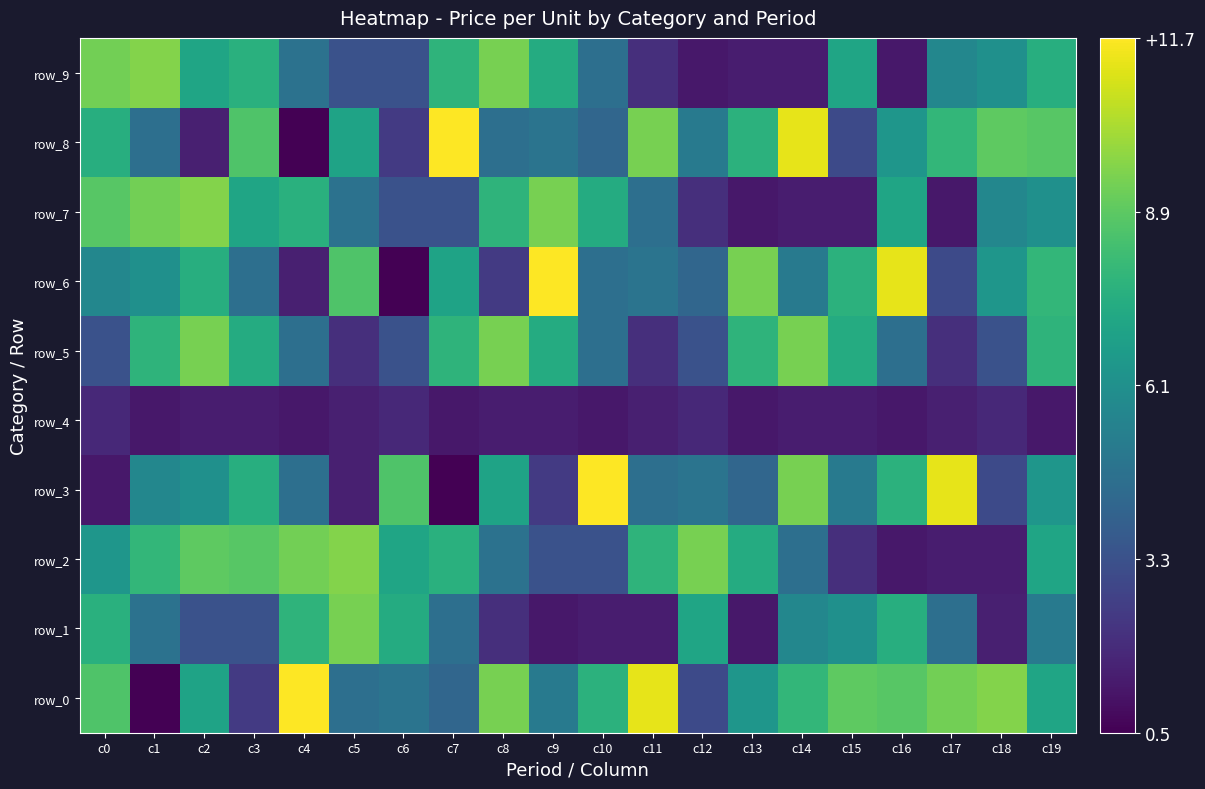

The value of row_7 at c6 is 3.3. True or false?

True